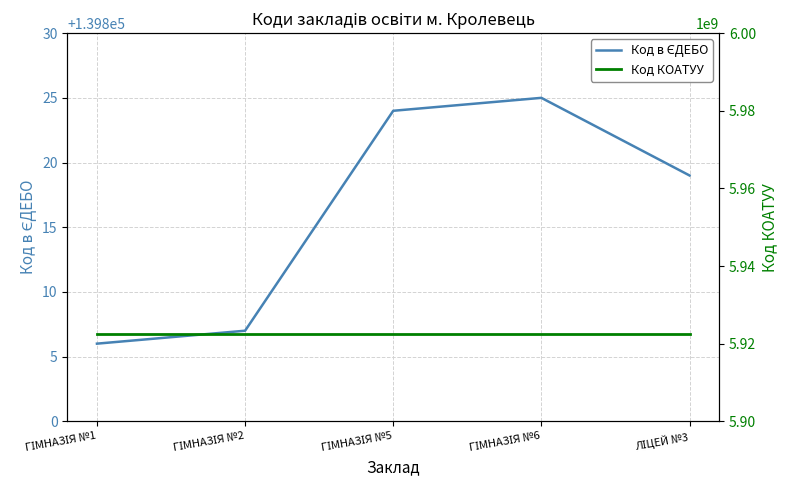

Rank the series at ГІМНАЗІЯ №6 from highest to lowest value.

Код КОАТУУ, Код в ЄДЕБО